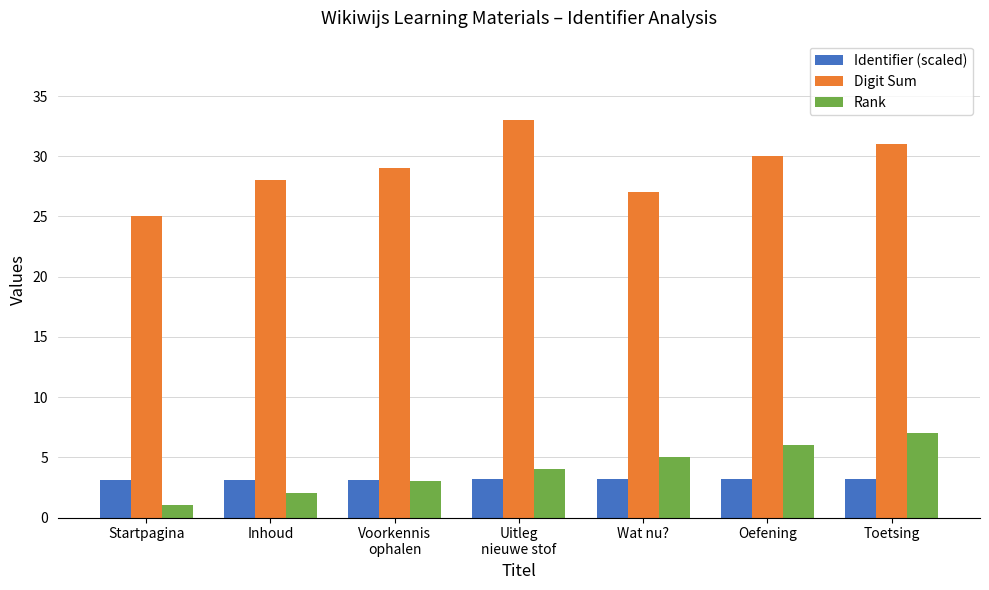

Reading left to right, list all the values displayed in this chart.

Identifier (scaled): 3.2	3.2	3.2	3.2	3.2	3.2	3.2
Digit Sum: 25.0	28.0	29.0	33.0	27.0	30.0	31.0
Rank: 1.0	2.0	3.0	4.0	5.0	6.0	7.0